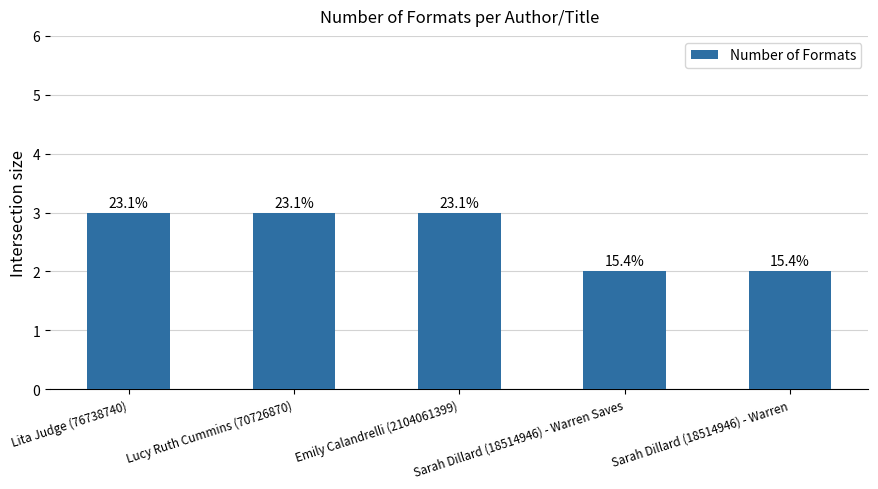

How many bars are there in total?

5